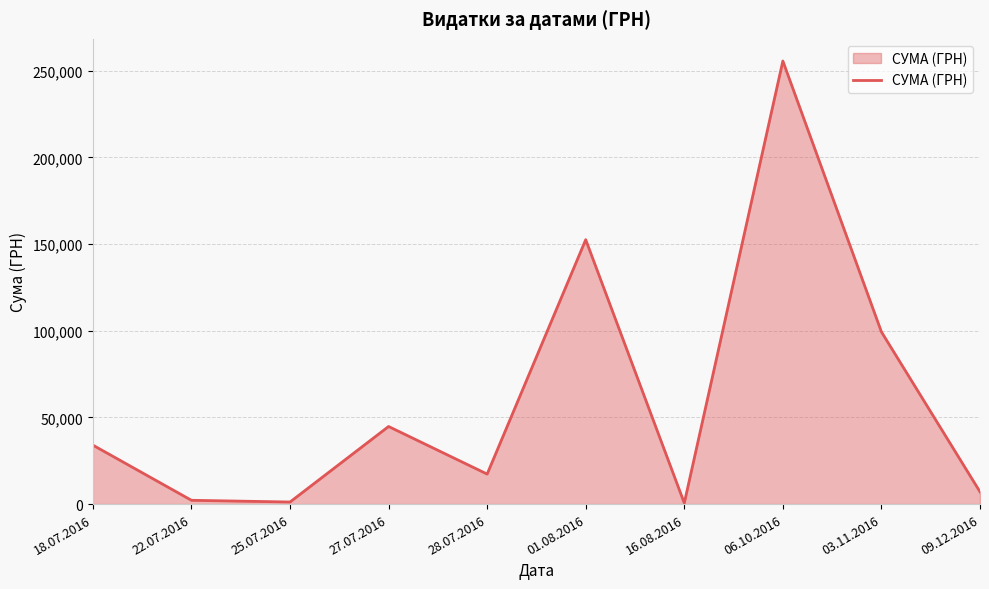

Which label corresponds to the largest value in the chart?

06.10.2016